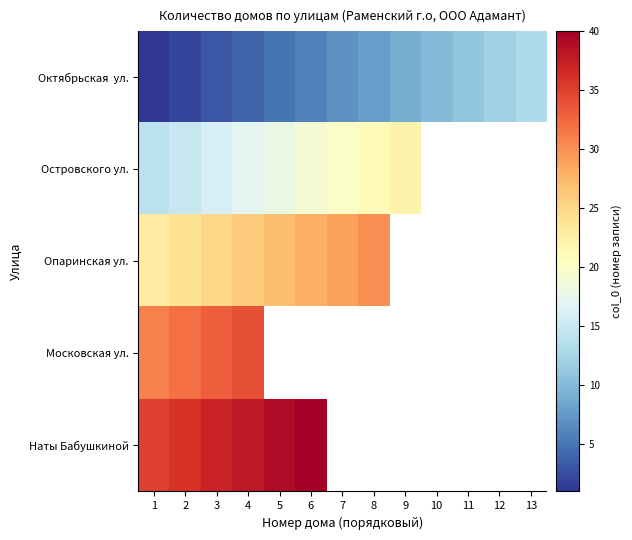

At which label does Опаринская ул. first exceed 29?

8